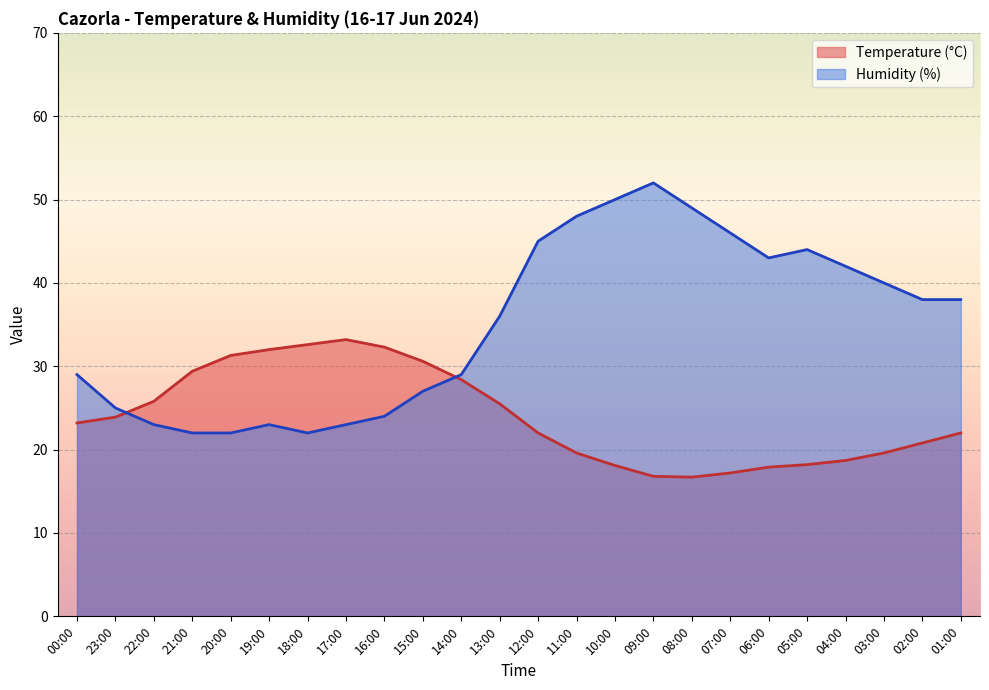

What is the difference between the highest and lowest values at 11:00?

28.4